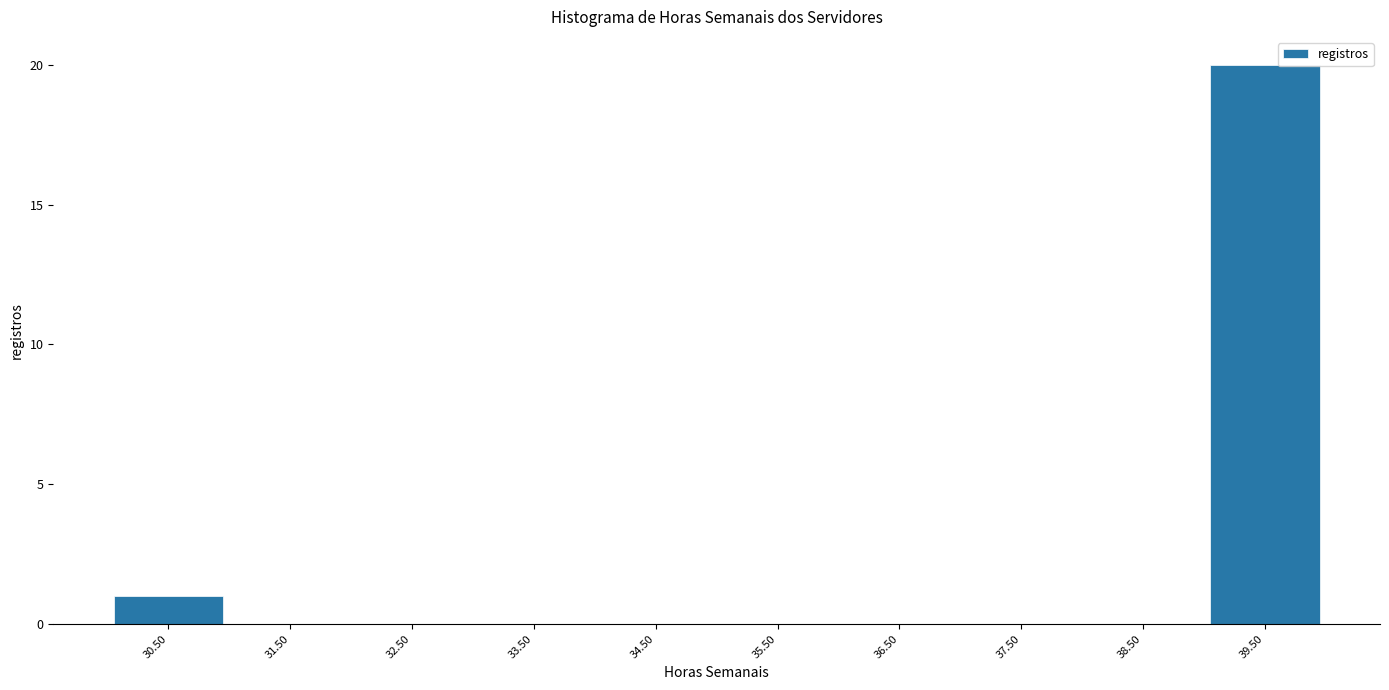

Reading left to right, transcribe this chart: for each bar, give the range it covers on the x-axis and its height. The values are not printed on the chart, so give them approximately, as read against the axis.

30 to 31: 1
31 to 32: 0
32 to 33: 0
33 to 34: 0
34 to 35: 0
35 to 36: 0
36 to 37: 0
37 to 38: 0
38 to 39: 0
39 to 40: 20